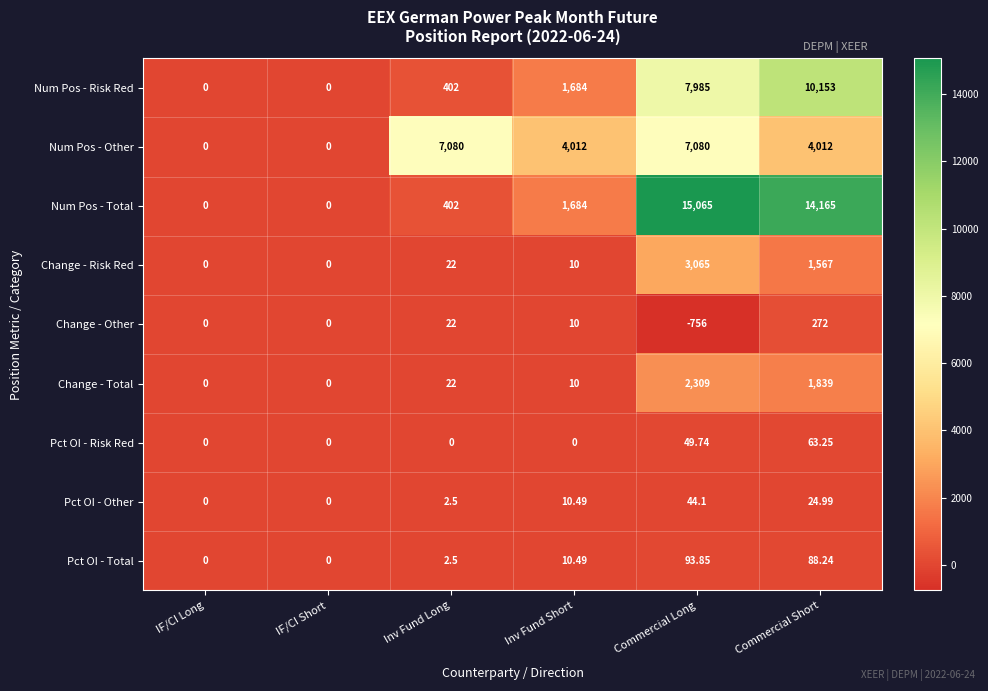

Rank the series by their maximum value, from highest to lowest.

Num Pos - Total, Num Pos - Risk Red, Num Pos - Other, Change - Risk Red, Change - Total, Change - Other, Pct OI - Total, Pct OI - Risk Red, Pct OI - Other